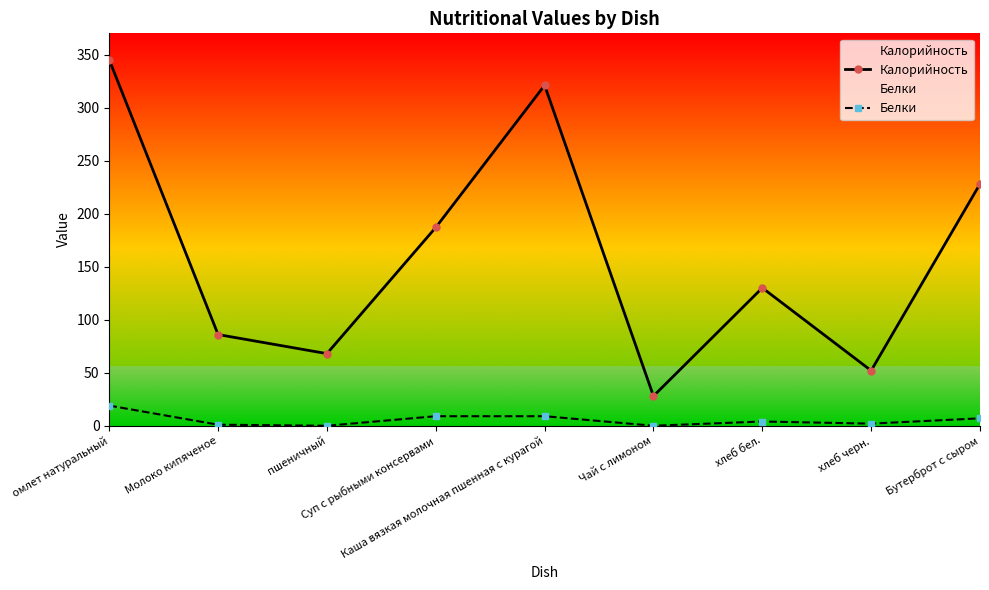

Where does the Белки series first go above 4?

омлет натуральный